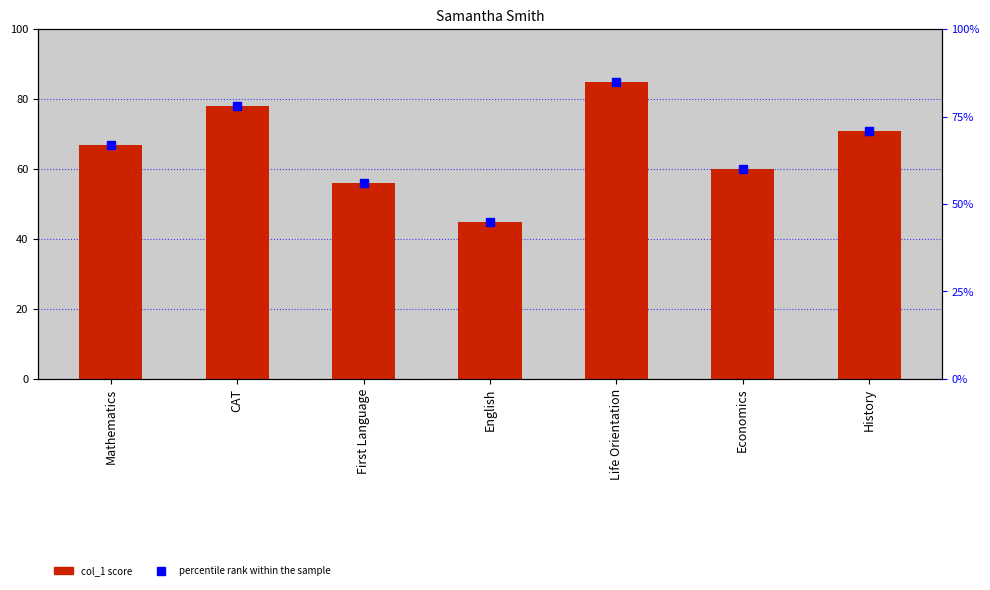

Is the value of col_1 at CAT greater than the value of percentile rank within the sample at History?

Yes